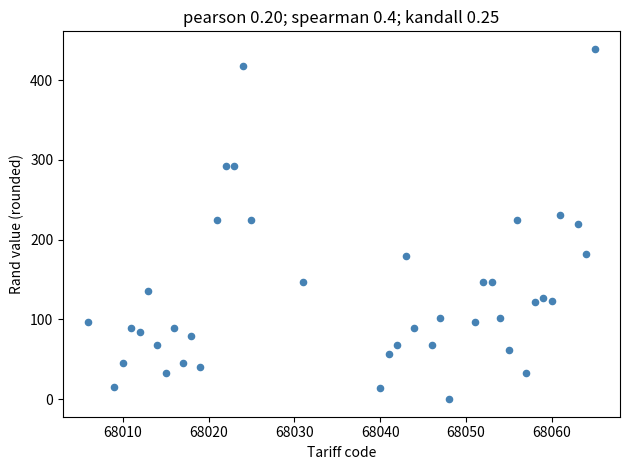

What is the range of Y values (max minus min)?

439.3